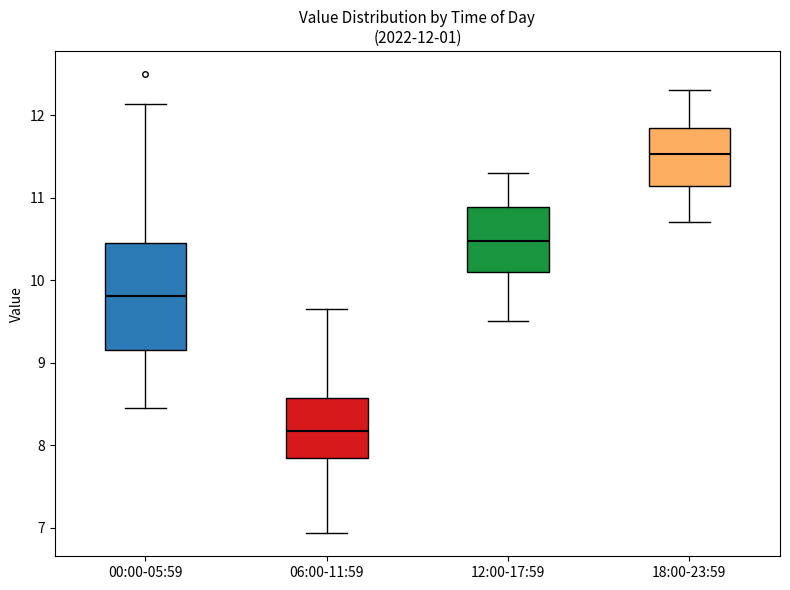

Which box's median line is the highest?

18:00-23:59